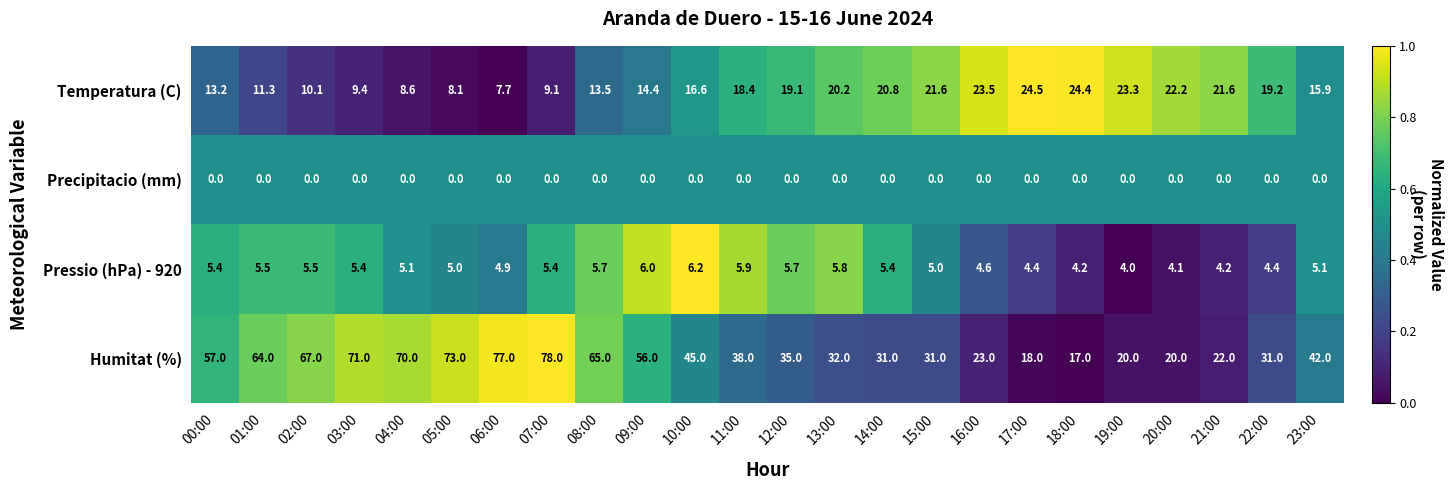

What is the greatest value displayed?

78.0